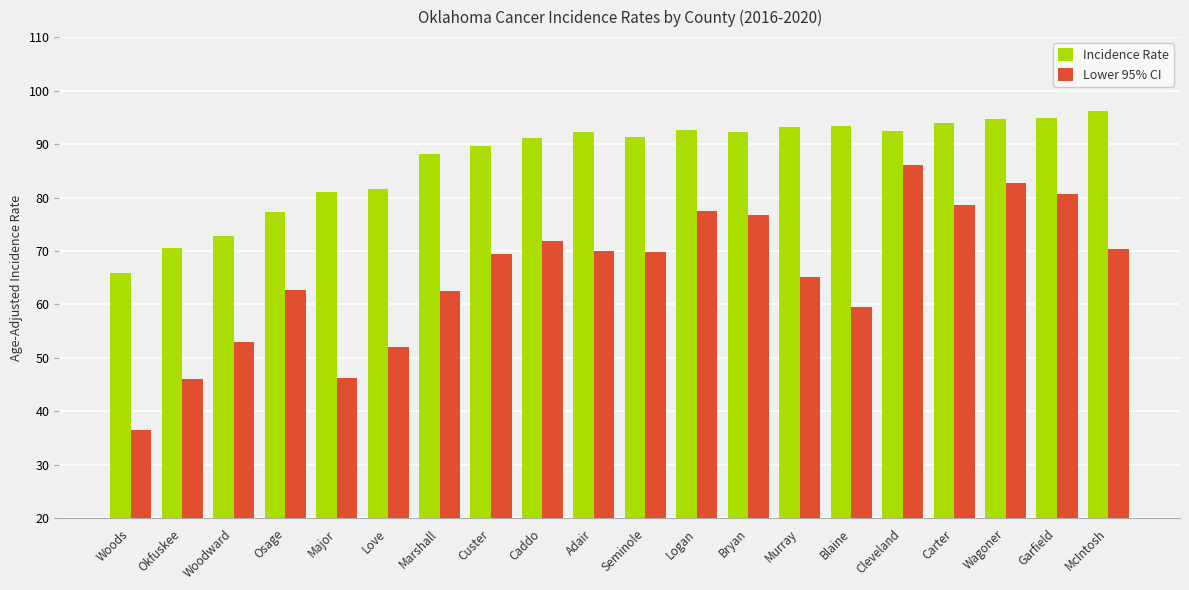

How many values in the Incidence Rate series are below 92?

10